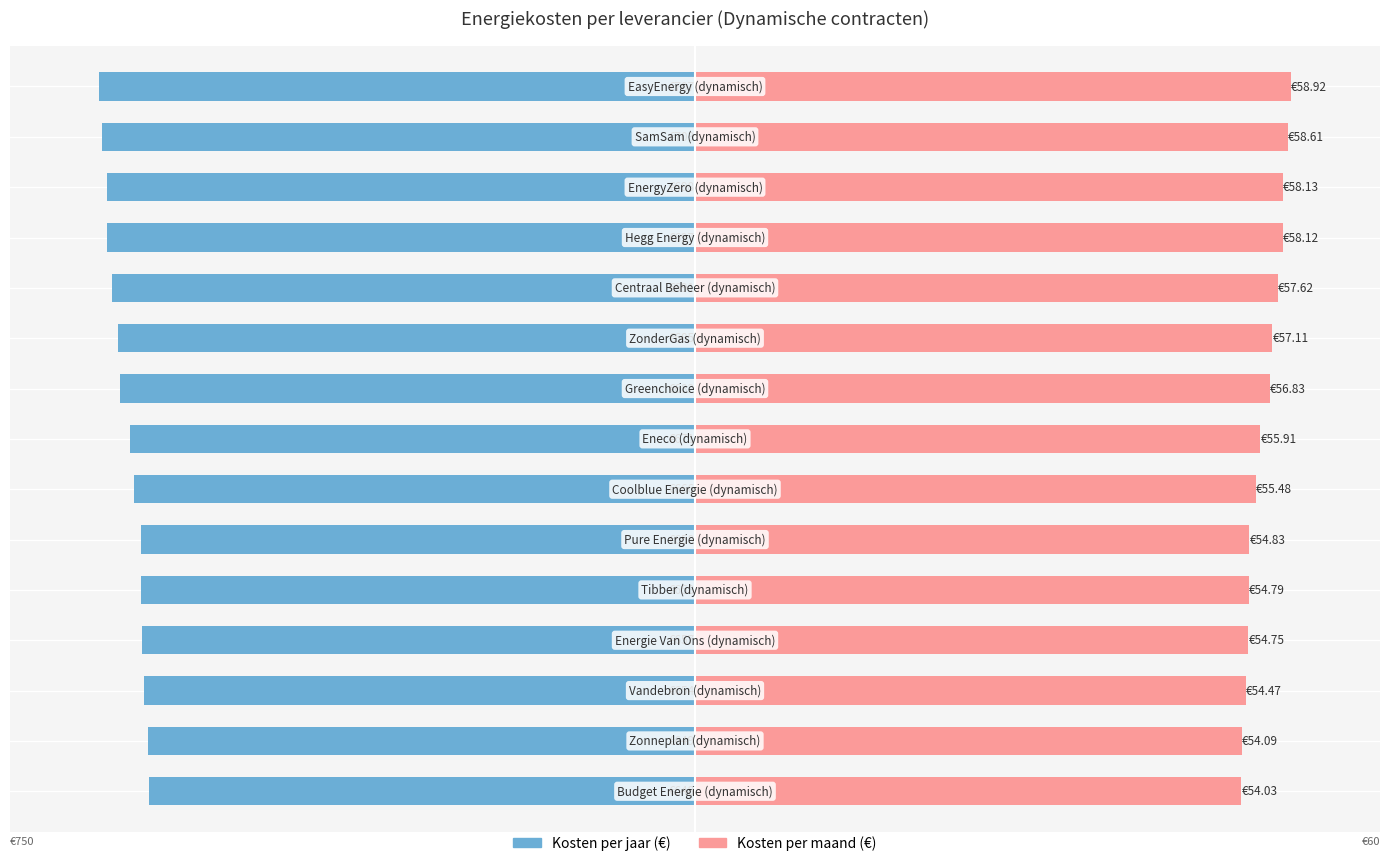

How many data points does each series have?

15